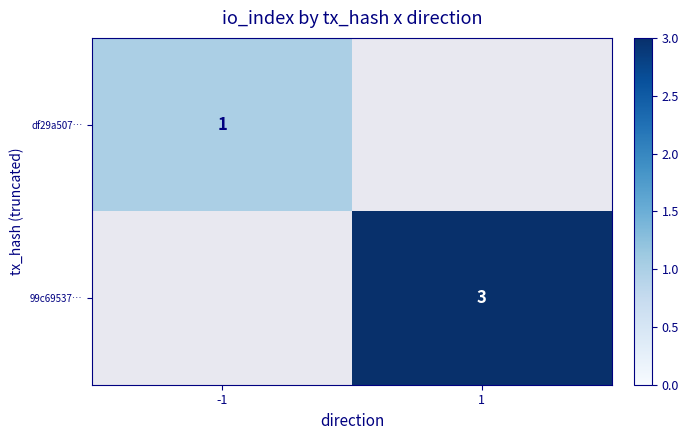

The value of df29a507… at -1 is 0. True or false?

False